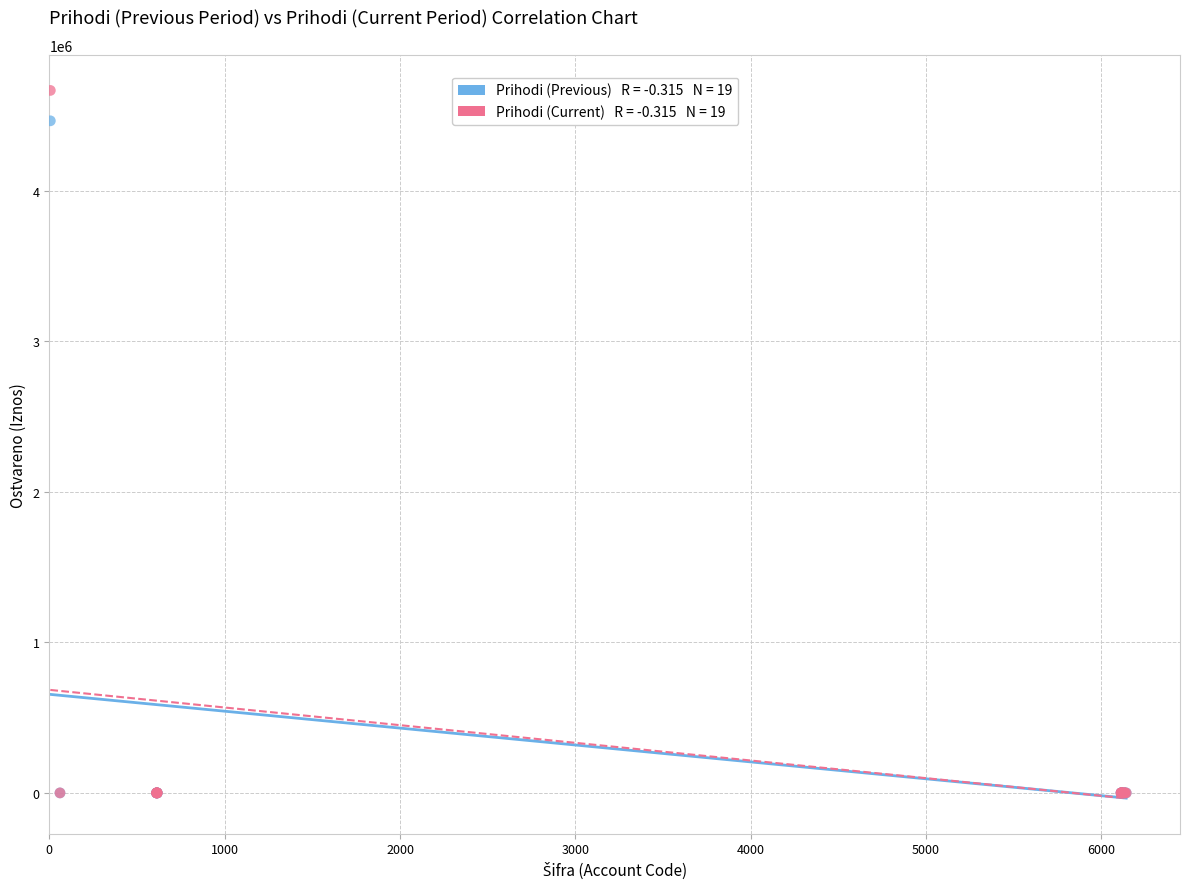

Across all series, what Y value is closest to 2333963?

4466018.0